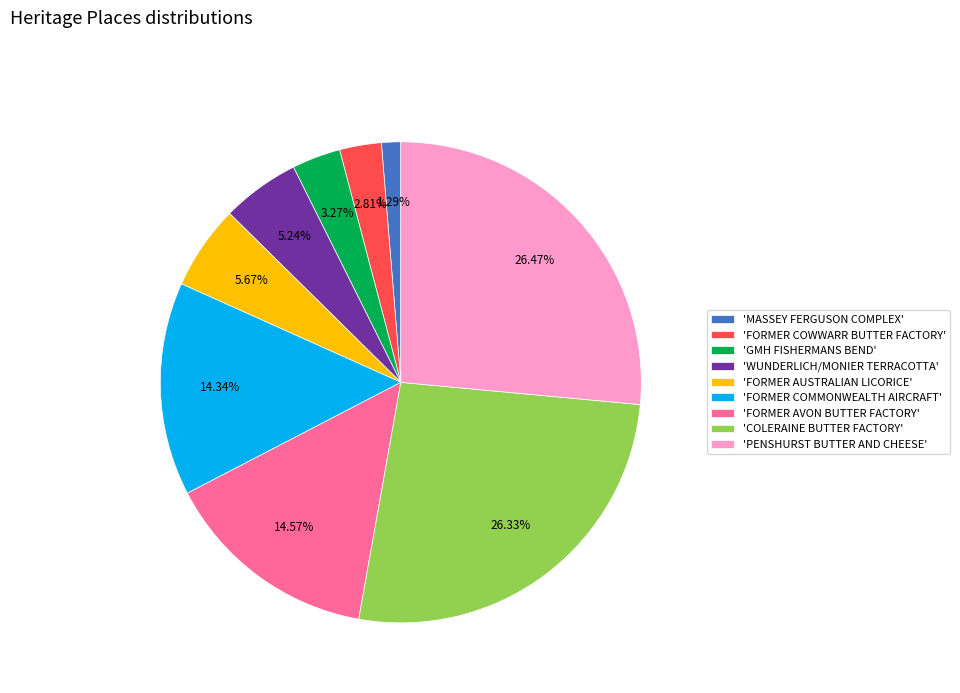

Is the sum of 'MASSEY FERGUSON COMPLEX' and 'WUNDERLICH/MONIER TERRACOTTA' greater than half?

No